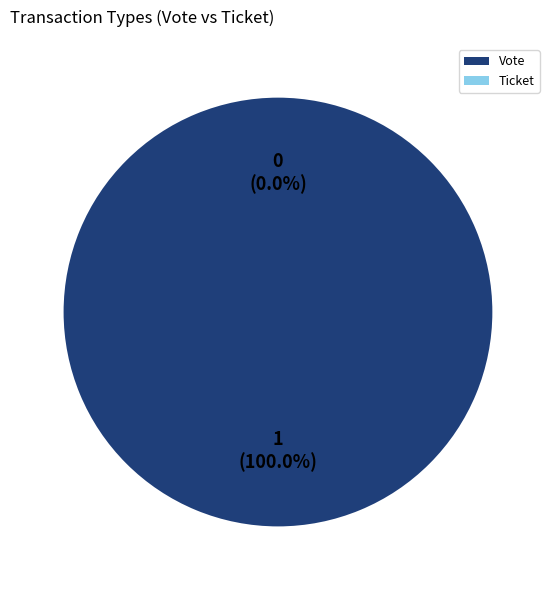

Is Ticket (io_index=0) the majority of the pie?

No